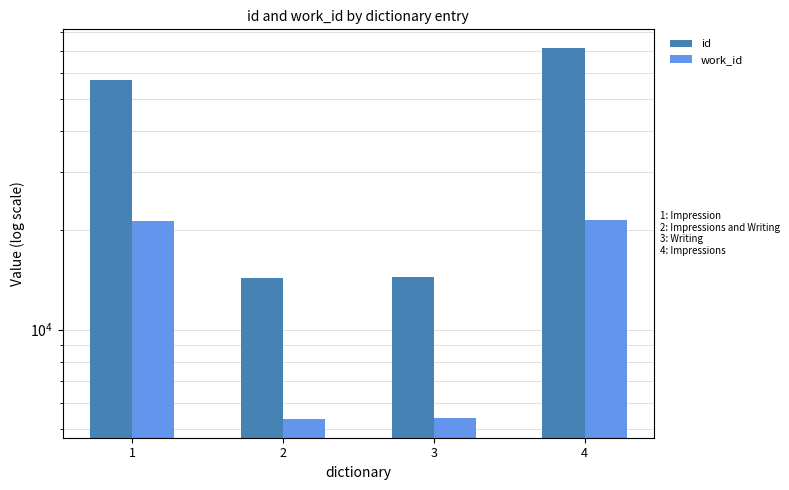

Which series changed the most between 3 and 4?

id